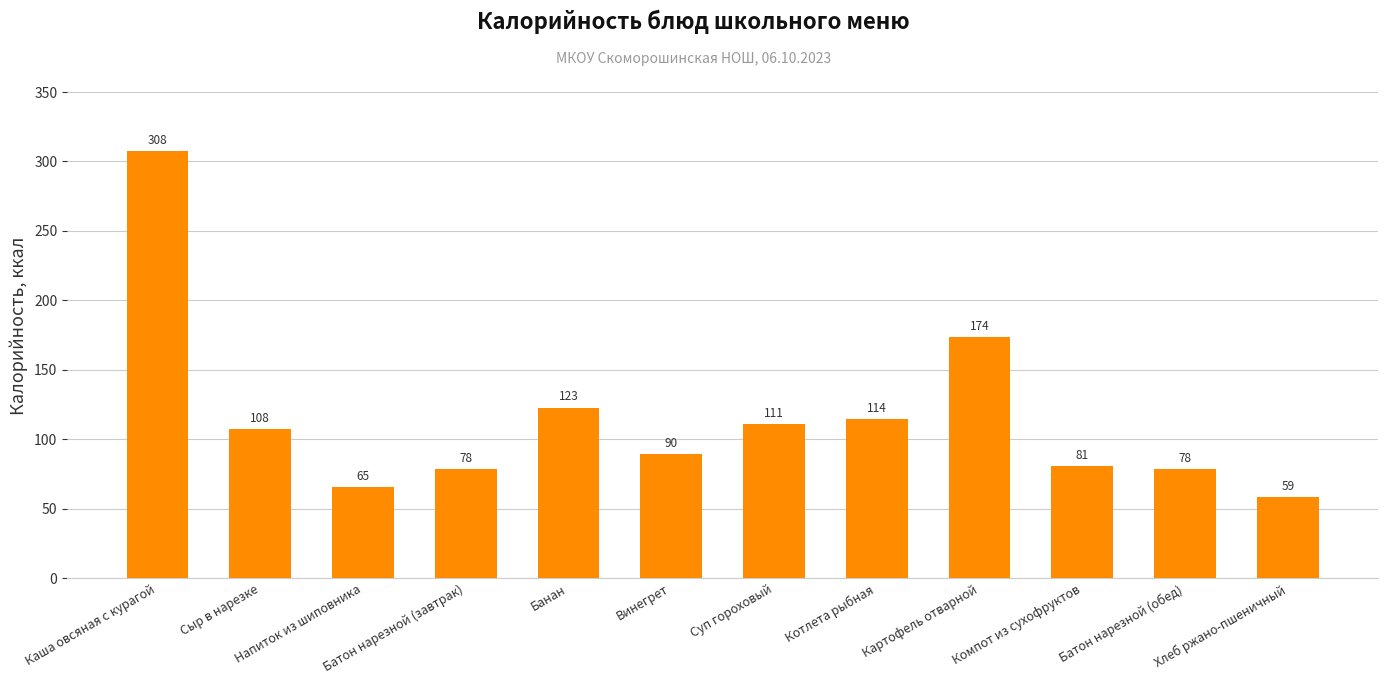

What is the difference between the maximum and minimum values?

248.9